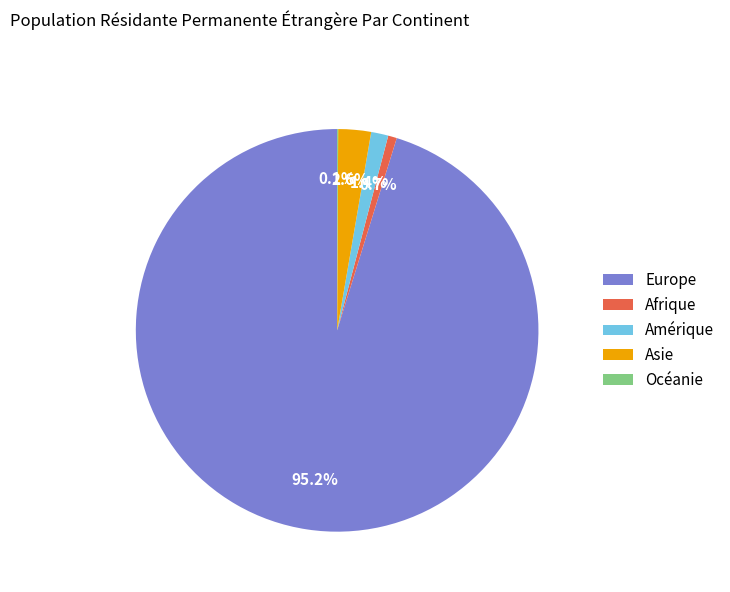

Do Afrique and Asie together represent more than half of the pie?

No